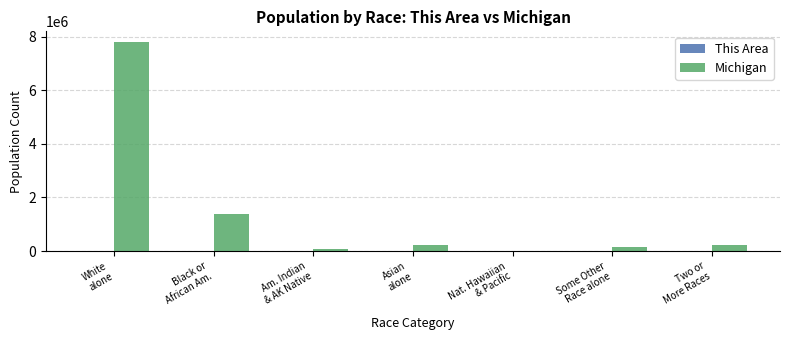

What is the highest value of the Michigan series?

7803120